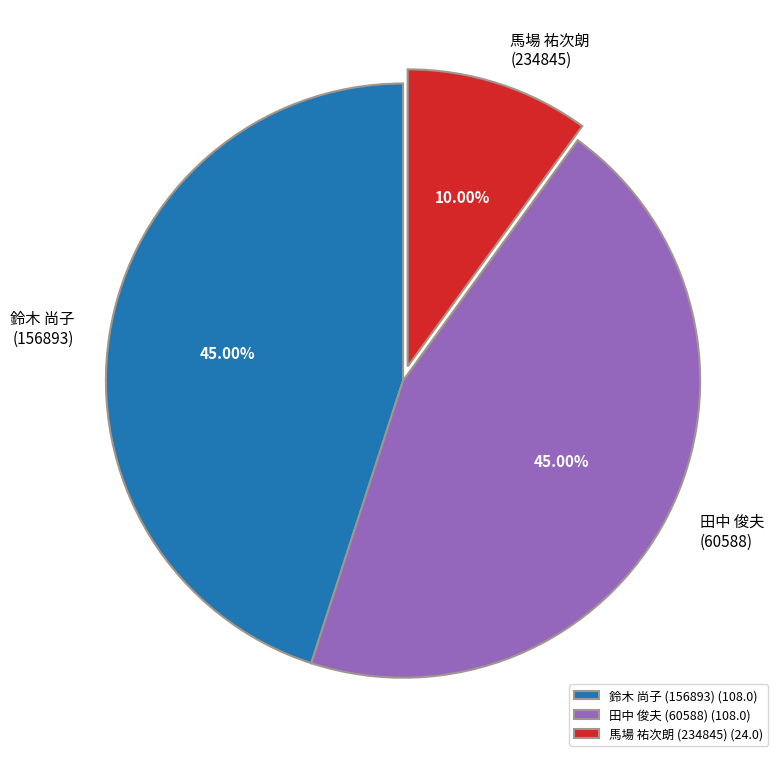

Does 馬場 祐次朗 (234845) (24.0) account for over 50% of the chart?

No